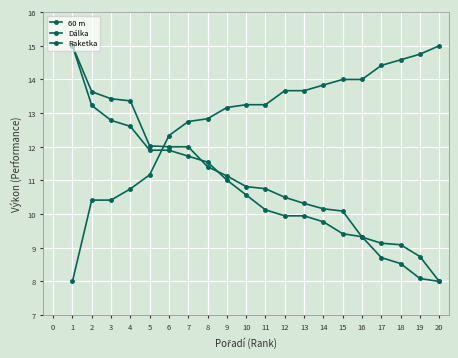

How many lines are shown in the chart?

3